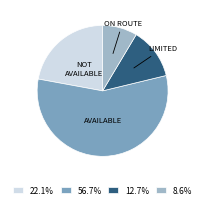

What is the ratio of the value at 56.7% to the value at 22.1%?

2.6